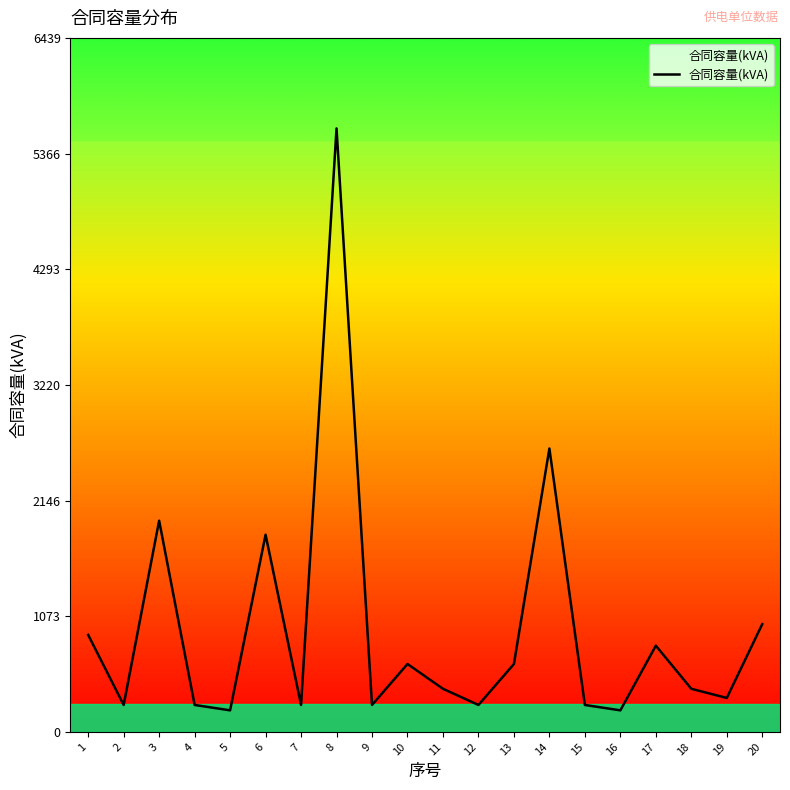

Count the number of data series in this chart.

1